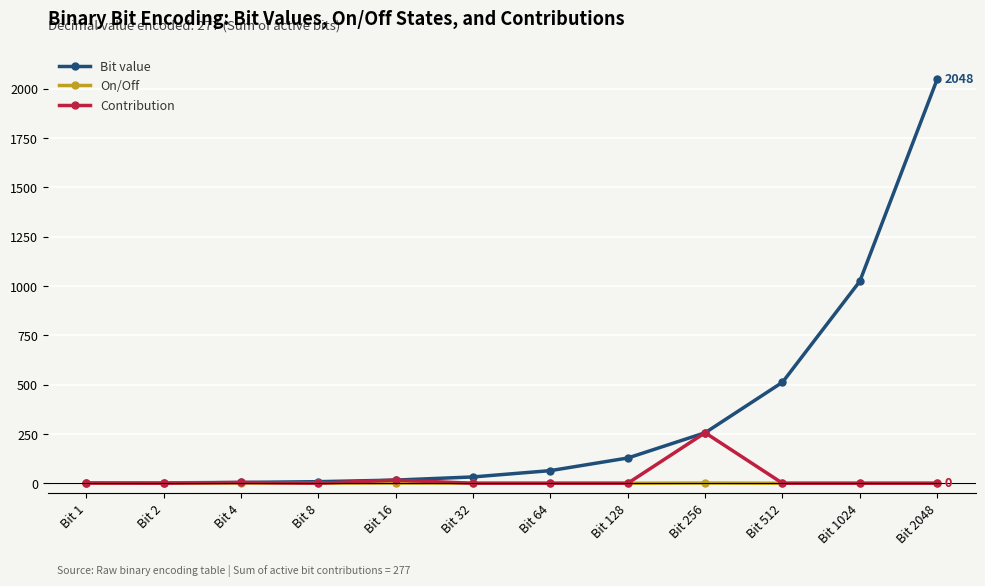

At which category is the sum across all series the highest?

Bit 2048